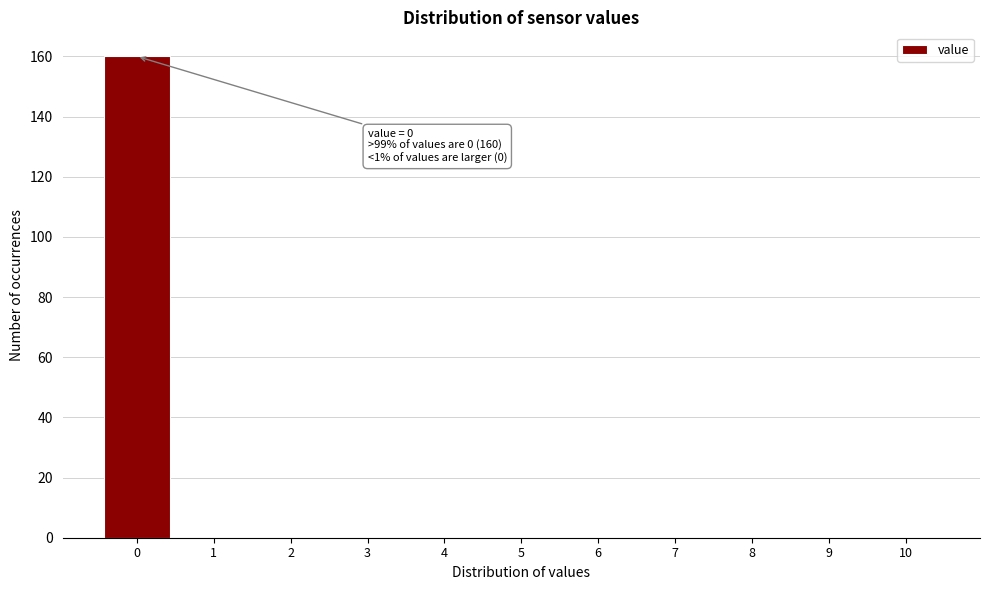

Over which range of the x-axis is the bar tallest?

-0.5 to 0.5